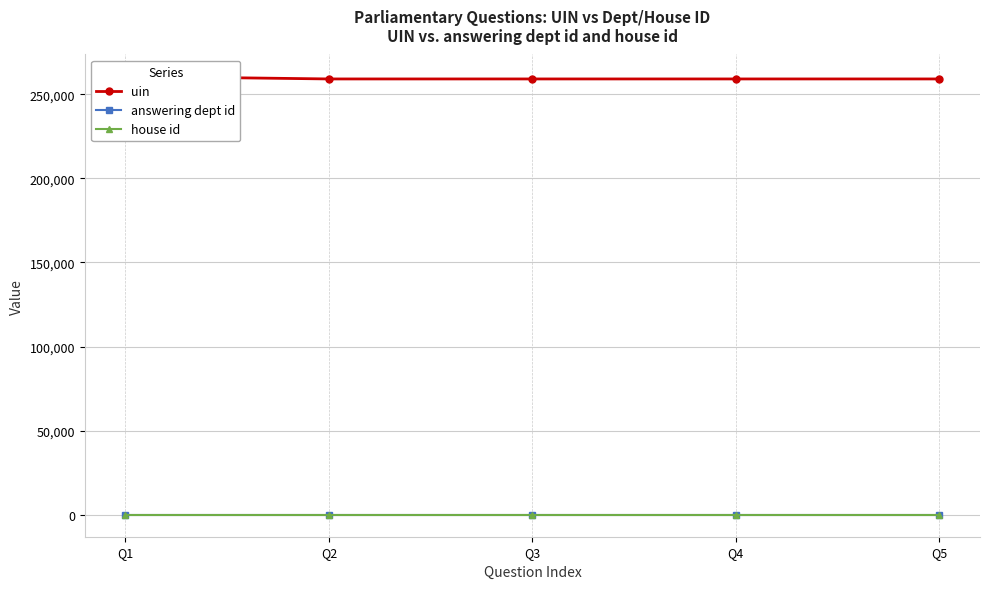

True or false: house id and answering dept id cross at least once.

False